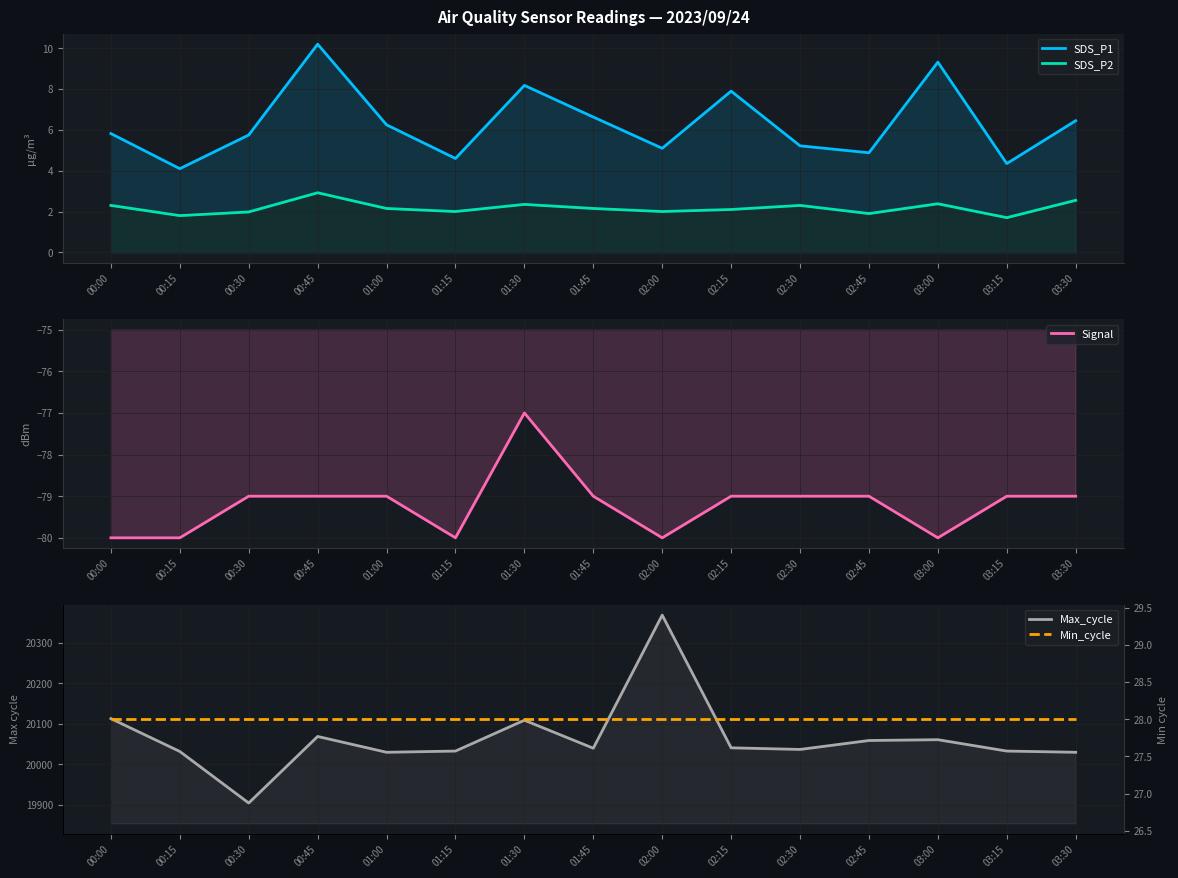

Which series has the largest range (max minus min)?

Max_cycle